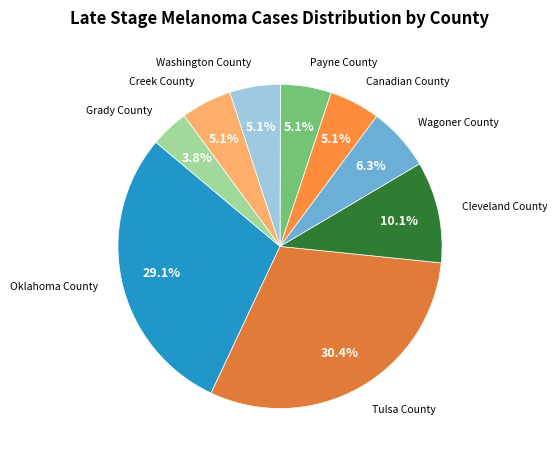

The Payne County slice represents 1% of the pie. True or false?

False